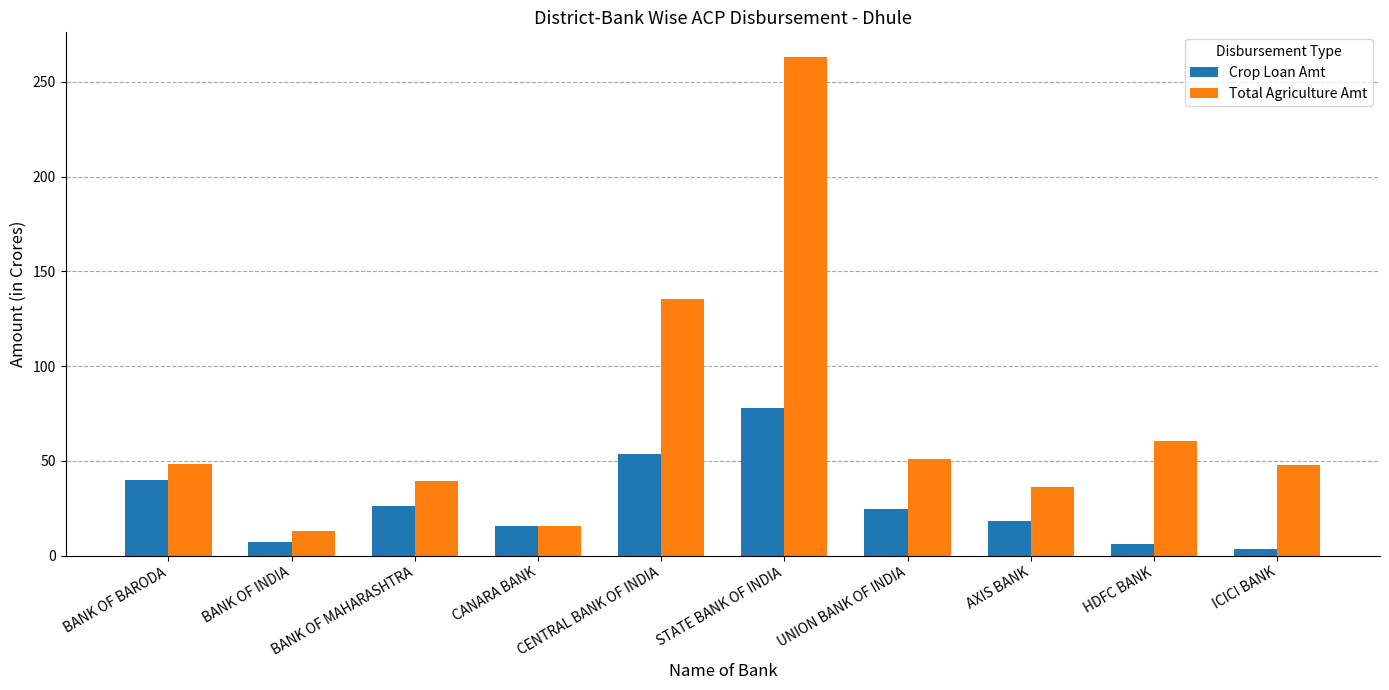

What is the difference between the Total Agriculture Amt values at BANK OF INDIA and CENTRAL BANK OF INDIA?

122.4